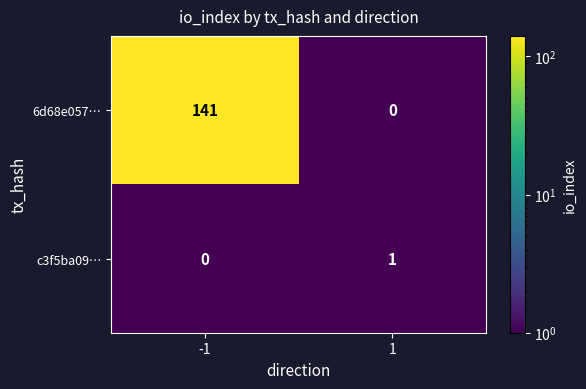

Which series has the largest total across all categories?

6d68e057…